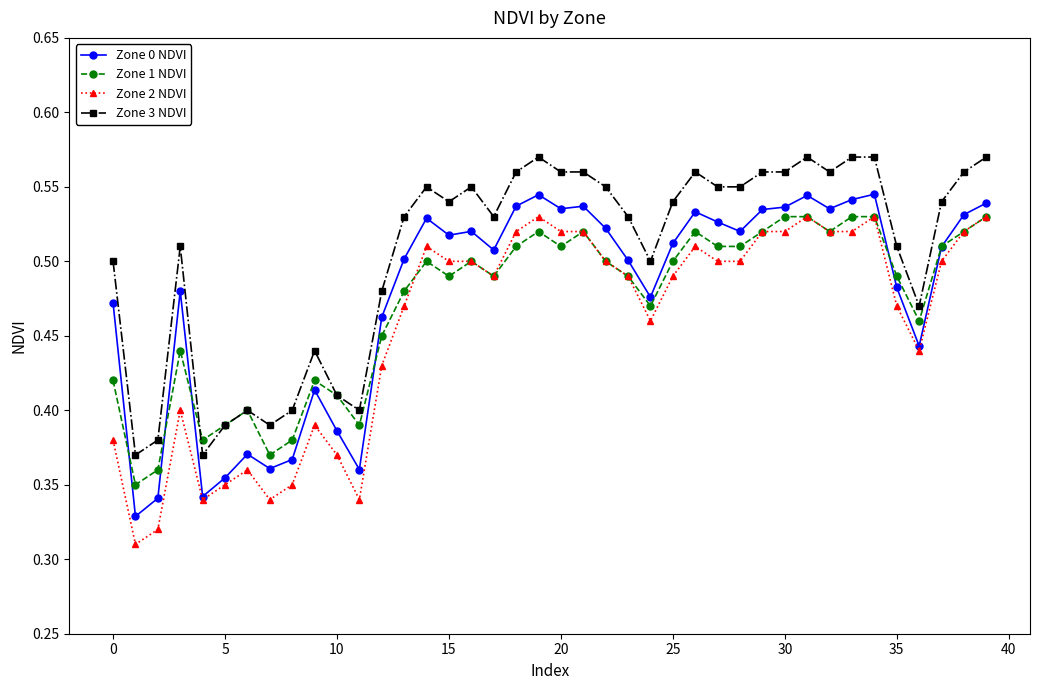

Does the chart have visible grid lines?

No